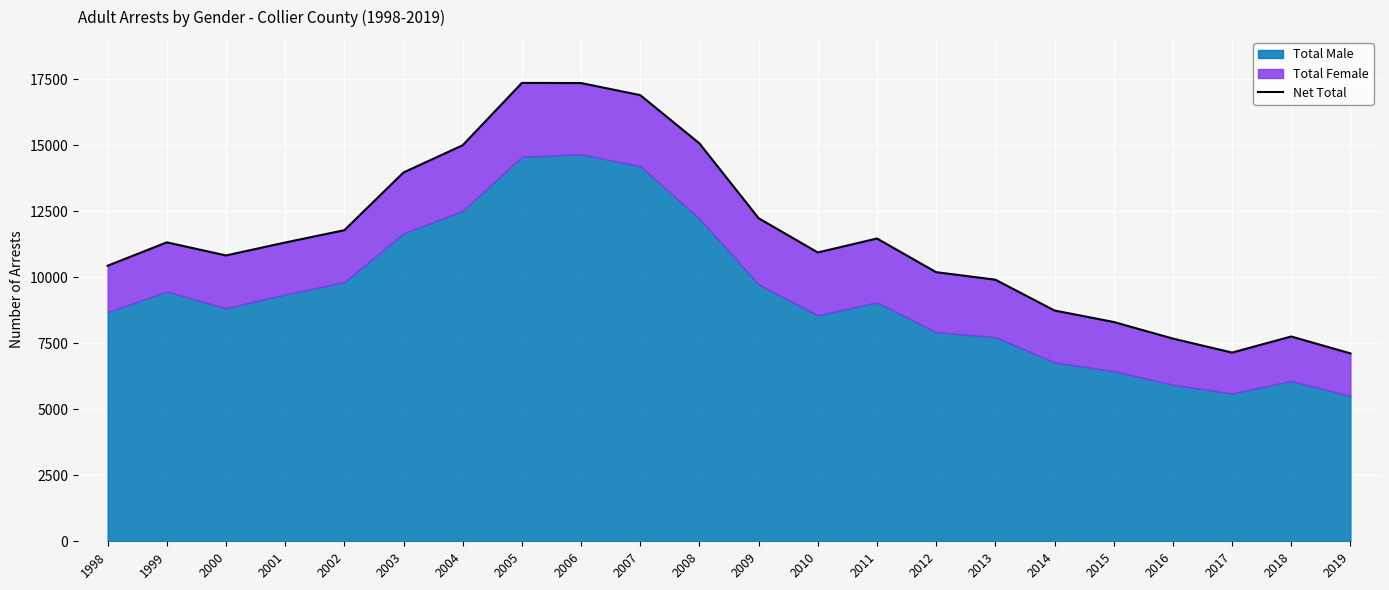

List the labels in order of value, largest first.

2005, 2006, 2007, 2008, 2004, 2003, 2009, 2002, 2011, 1999, 2001, 2010, 2000, 1998, 2012, 2013, 2014, 2015, 2018, 2016, 2017, 2019